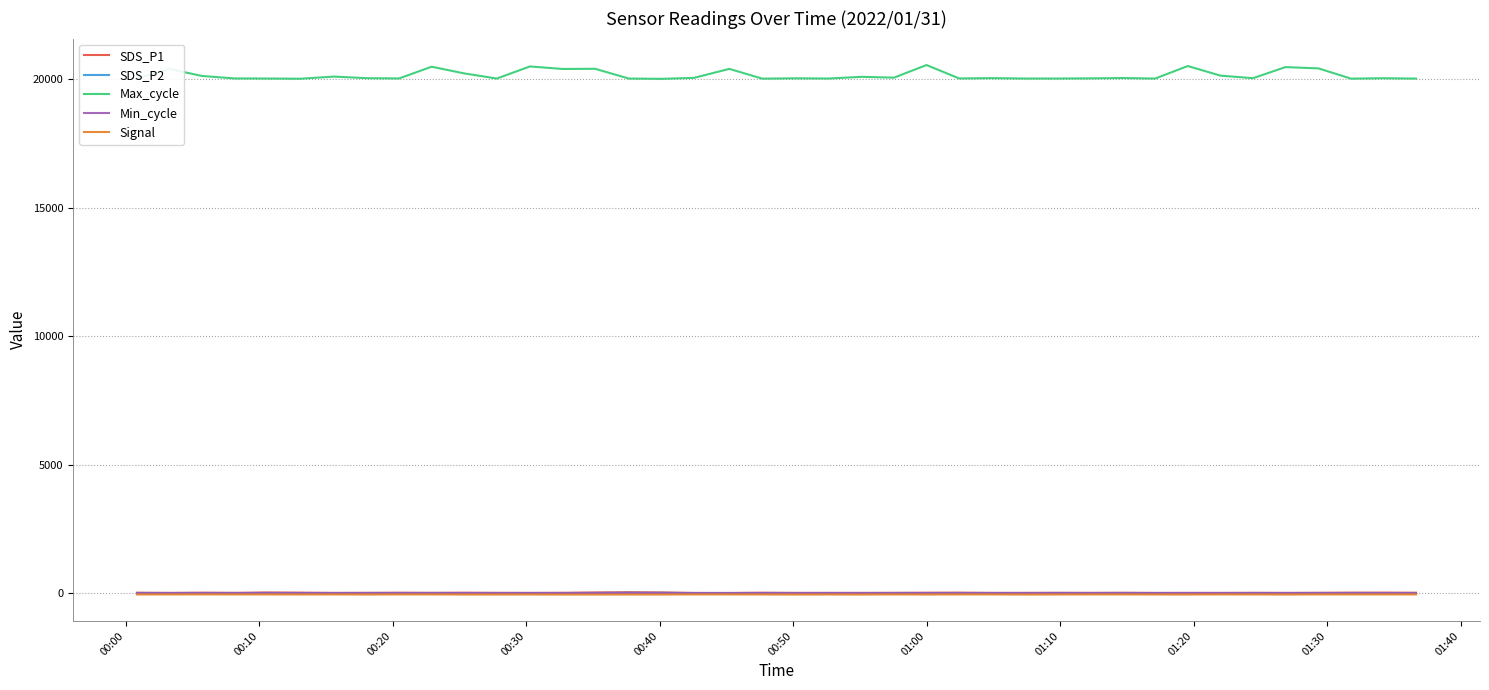

Which series has the largest range (max minus min)?

Max_cycle